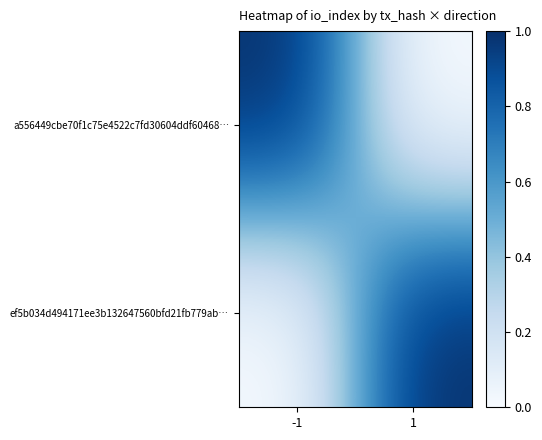

At which category does the chart reach its peak across all series?

-1